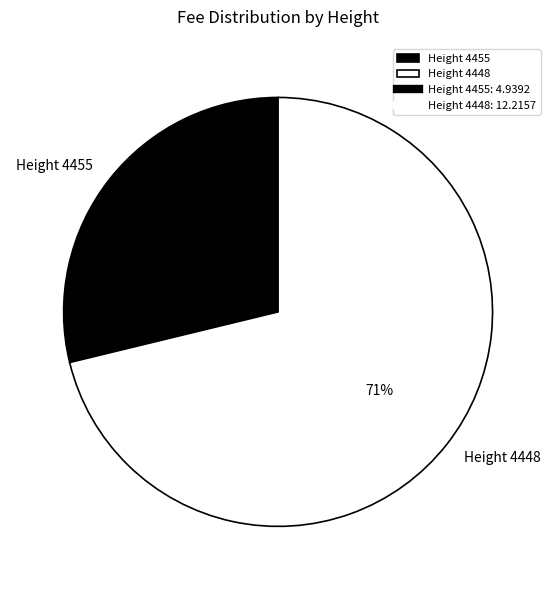

Which slice is the smallest?

Height 4455